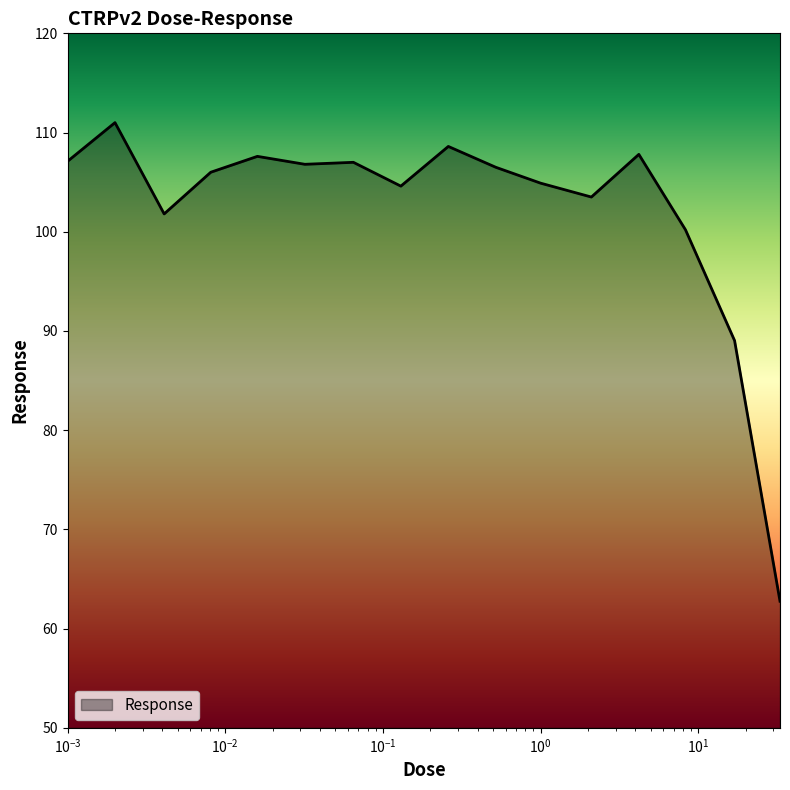

What is the greatest value displayed?

111.0